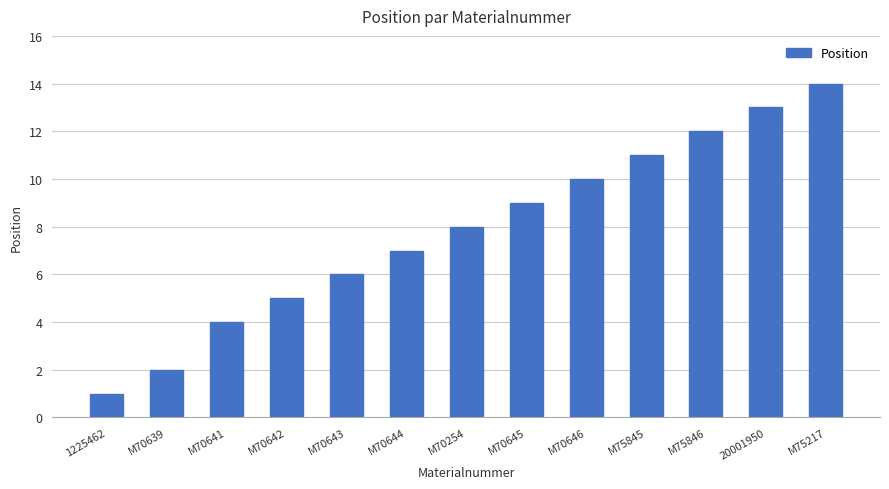

How many bars are there in total?

13